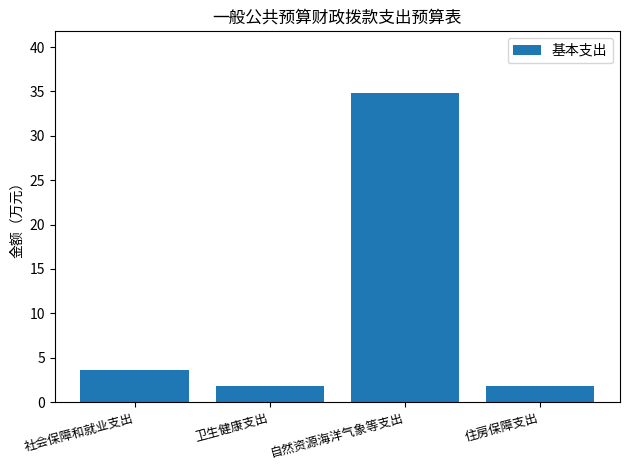

What is the maximum value shown in the chart?

34.8